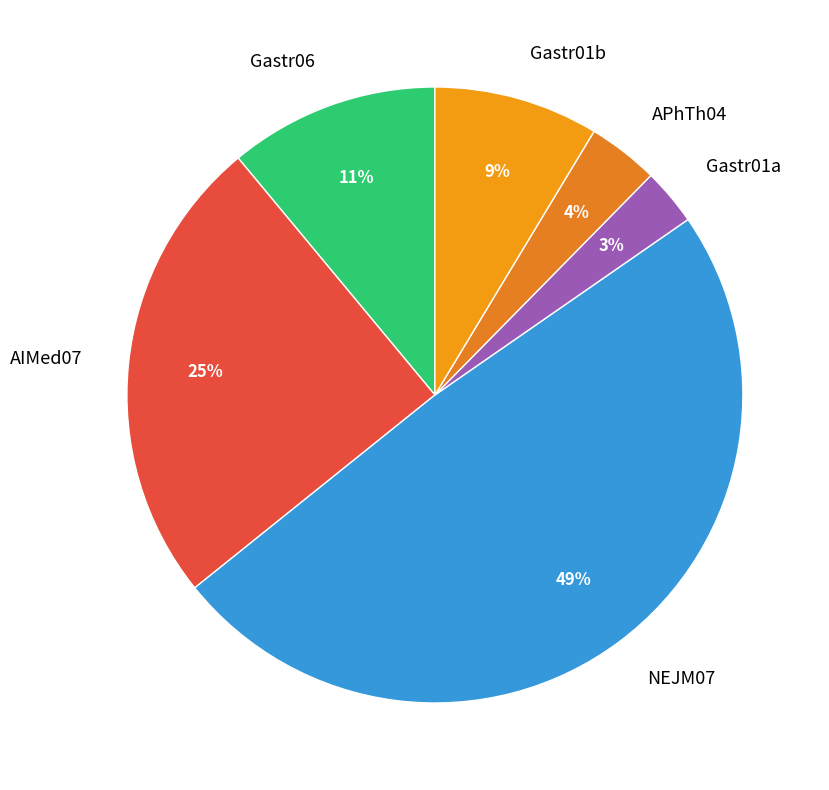

To the nearest percent, what is the difference between the largest and smallest slice percentages?

46%